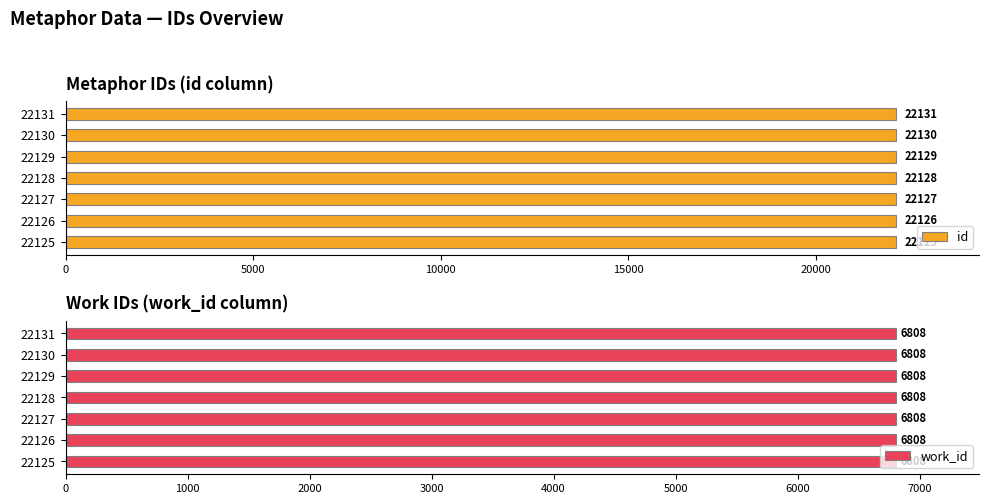

At how many categories does at least one series exceed 14388?

7